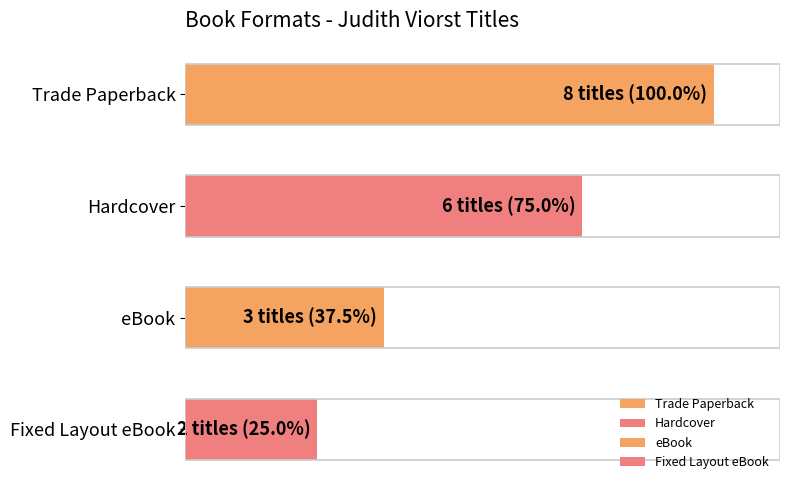

Are the bars horizontal?

Yes